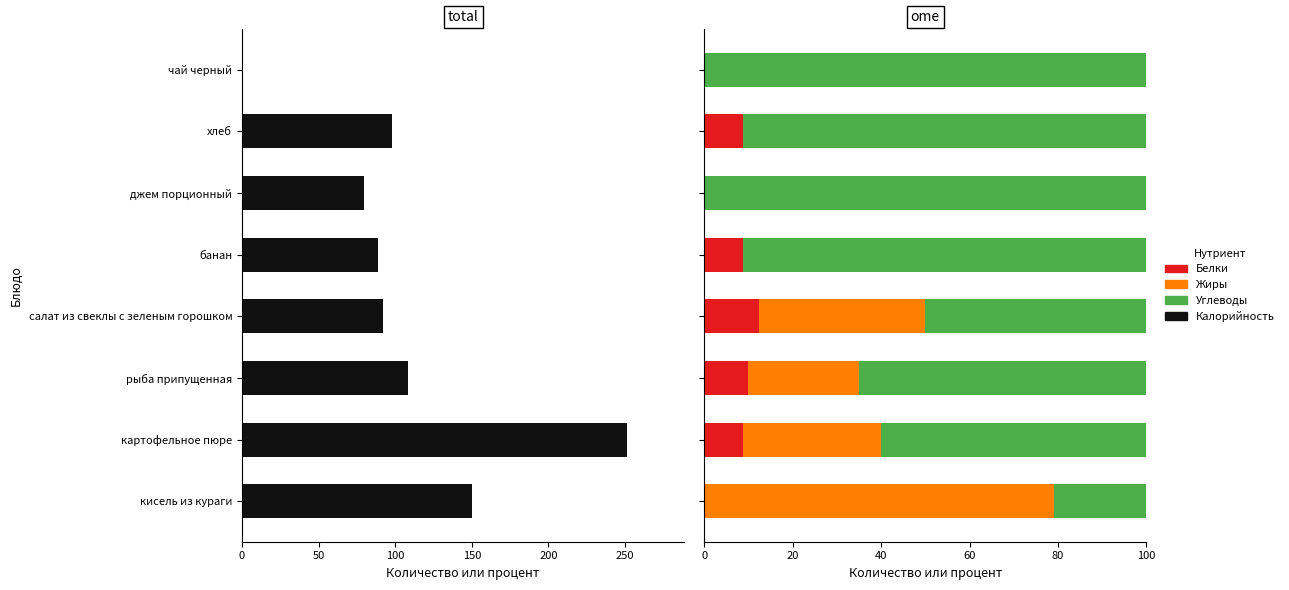

Reading right to left, extract all data points from this chart.

Калорийность: 150.0	251.0	108.0	92.0	89.0	79.5	98.0	0.0
Белки: 0.0	8.9	10.0	12.5	8.7	0.0	8.7	0.0
Жиры: 79.2	31.1	25.0	37.5	0.0	0.0	0.0	0.0
Углеводы: 20.8	60.0	65.0	50.0	91.3	100.0	91.3	100.0